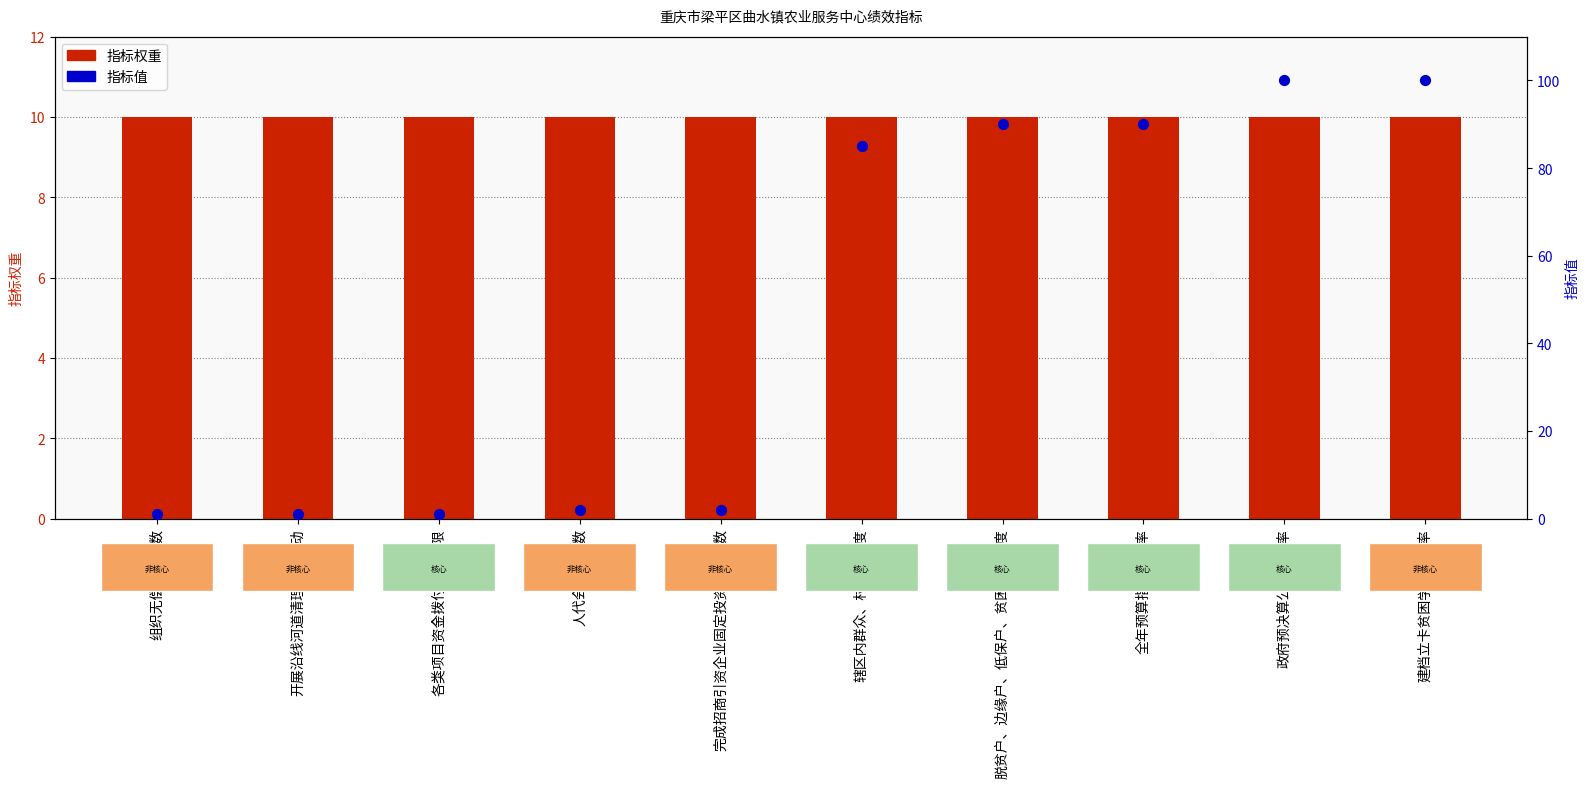

Which series contains the lowest Y value?

指标值